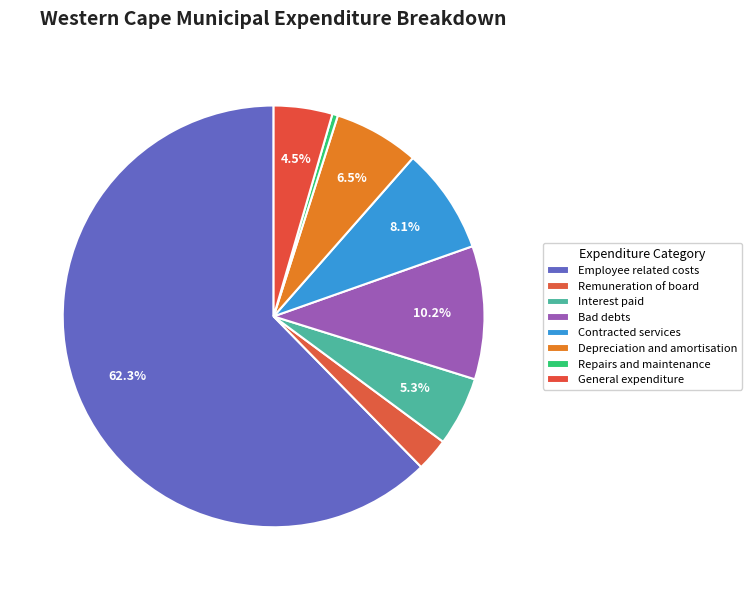

To the nearest percent, what is the combined percentage of Employee related costs and Repairs and maintenance?

63%